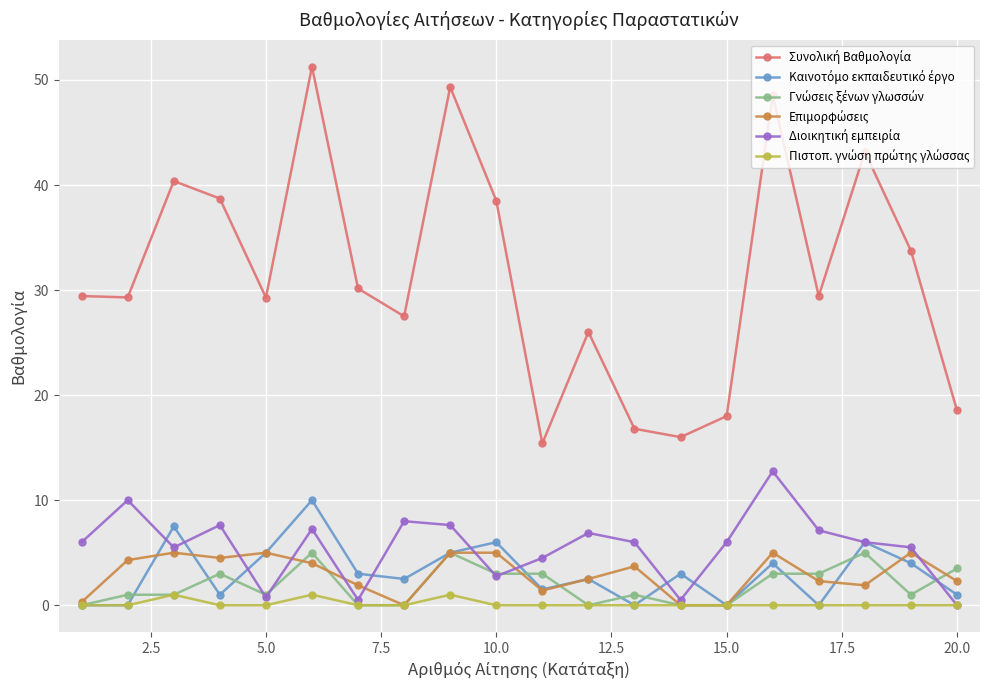

What is the total value across all series at 10.0?

55.3